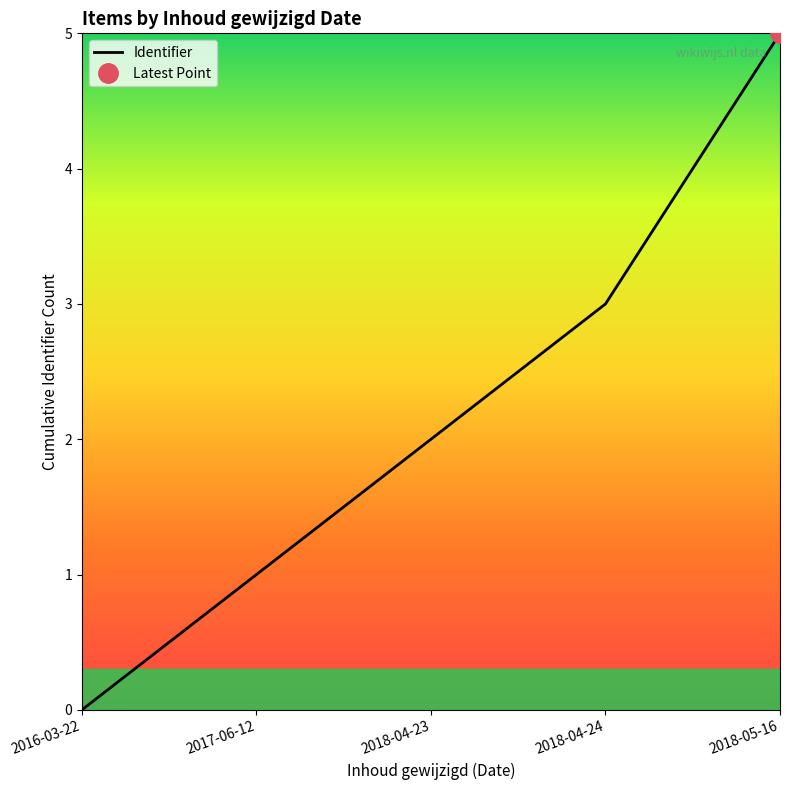

What is the ratio of the value at 2018-04-23 to the value at 2018-04-24?

0.7